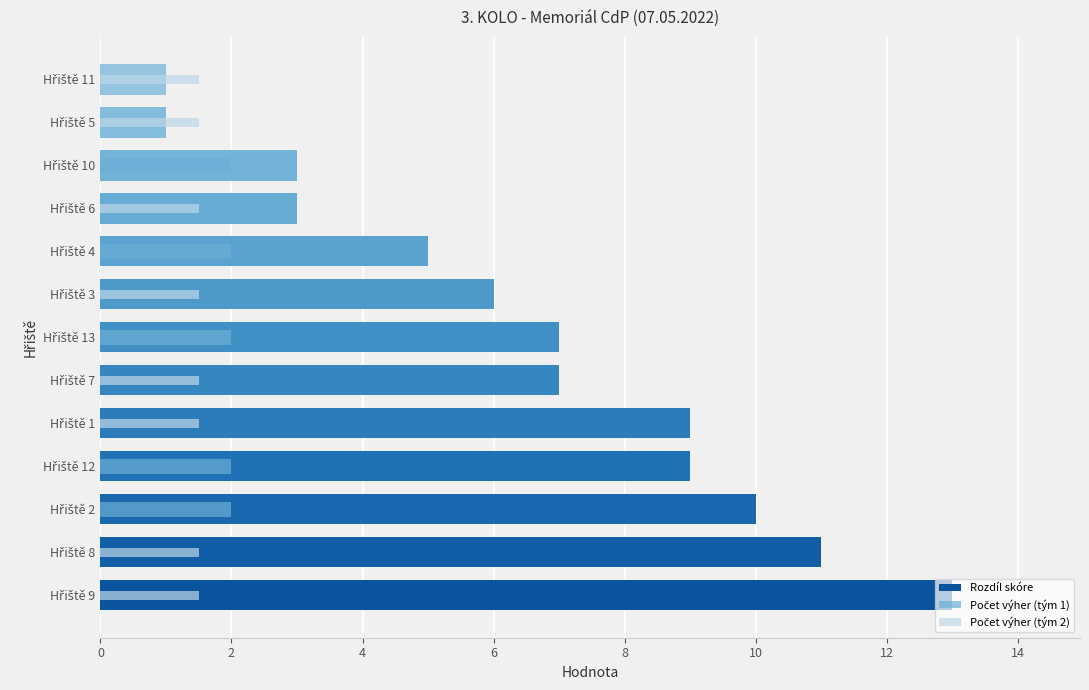

What is the total value across all series at Hřiště 5?

2.5